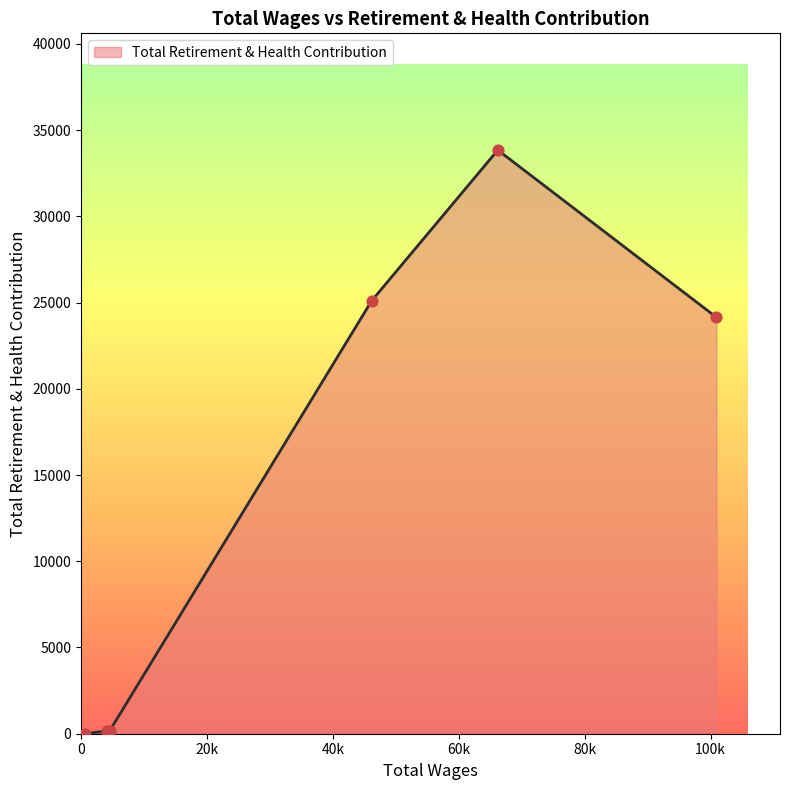

What is the greatest value displayed?

33846